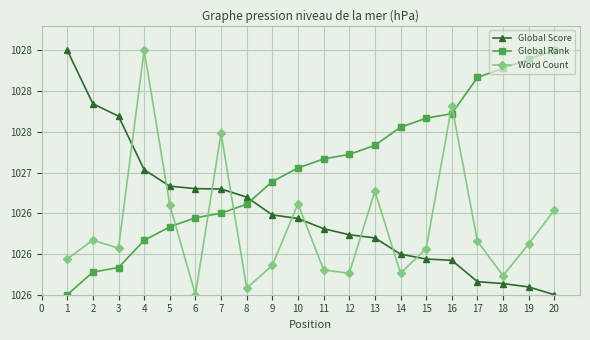

Reading left to right, what are all the values shown in this chart?

Global Score: 1028.5	1027.8	1027.7	1027.0	1026.8	1026.8	1026.8	1026.7	1026.5	1026.4	1026.3	1026.2	1026.2	1026.0	1025.9	1025.9	1025.7	1025.6	1025.6	1025.5
Global Rank: 1025.5	1025.8	1025.8	1026.2	1026.3	1026.4	1026.5	1026.6	1026.9	1027.1	1027.2	1027.2	1027.3	1027.6	1027.7	1027.7	1028.2	1028.3	1028.4	1028.5
Word Count: 1025.9	1026.2	1026.1	1028.5	1026.6	1025.5	1027.5	1025.6	1025.9	1026.6	1025.8	1025.8	1026.8	1025.8	1026.1	1027.8	1026.2	1025.7	1026.1	1026.5